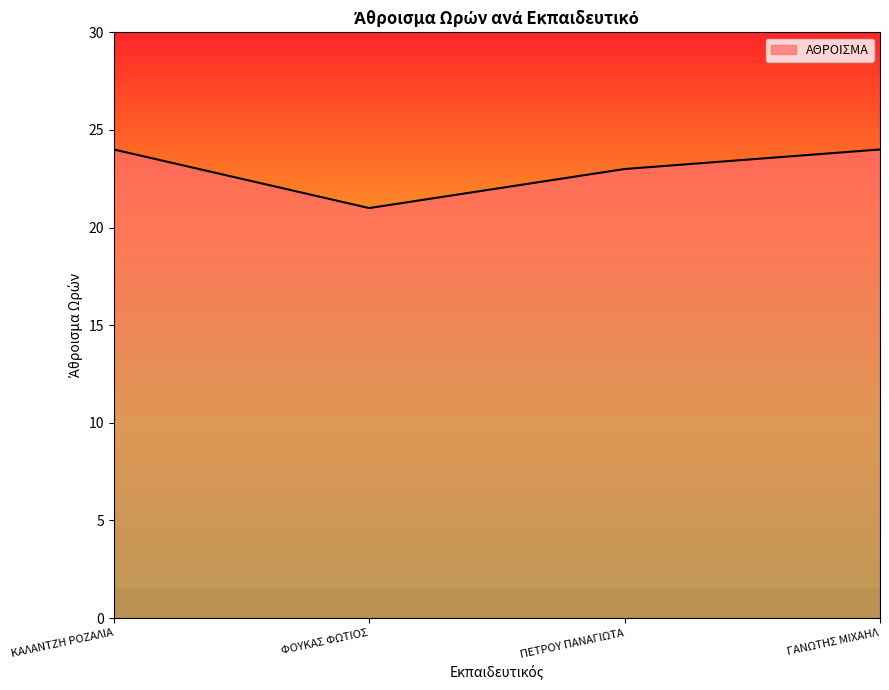

True or false: the data has more than 2 interior local peaks.

False